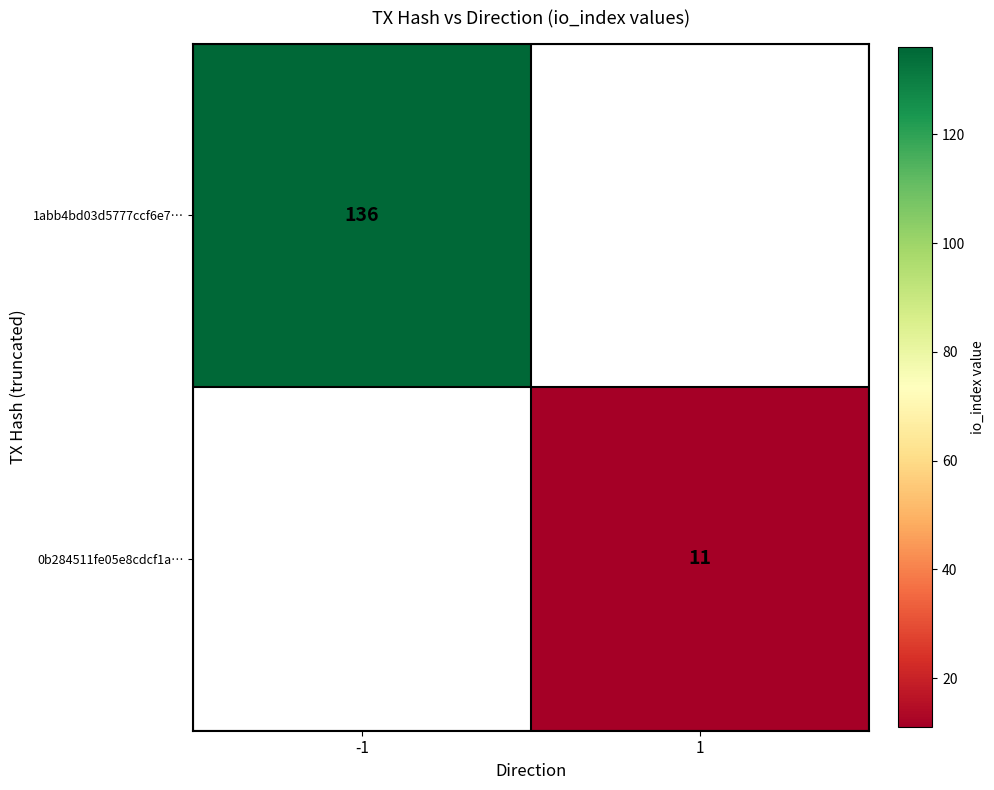

True or false: 1abb4bd03d5777ccf6e7… has a value of 136 at -1.

True